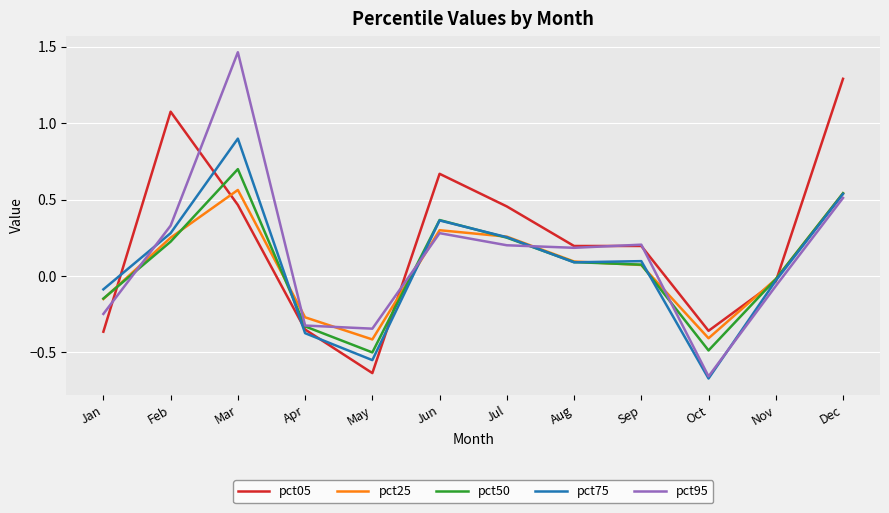

How many positive values does the pct75 series have?

7